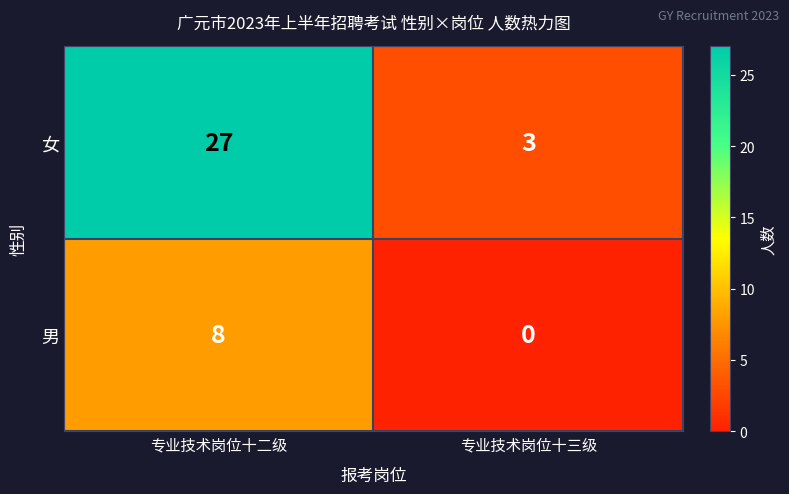

What value does the 女 series have at 专业技术岗位十二级, to the nearest 5?

25